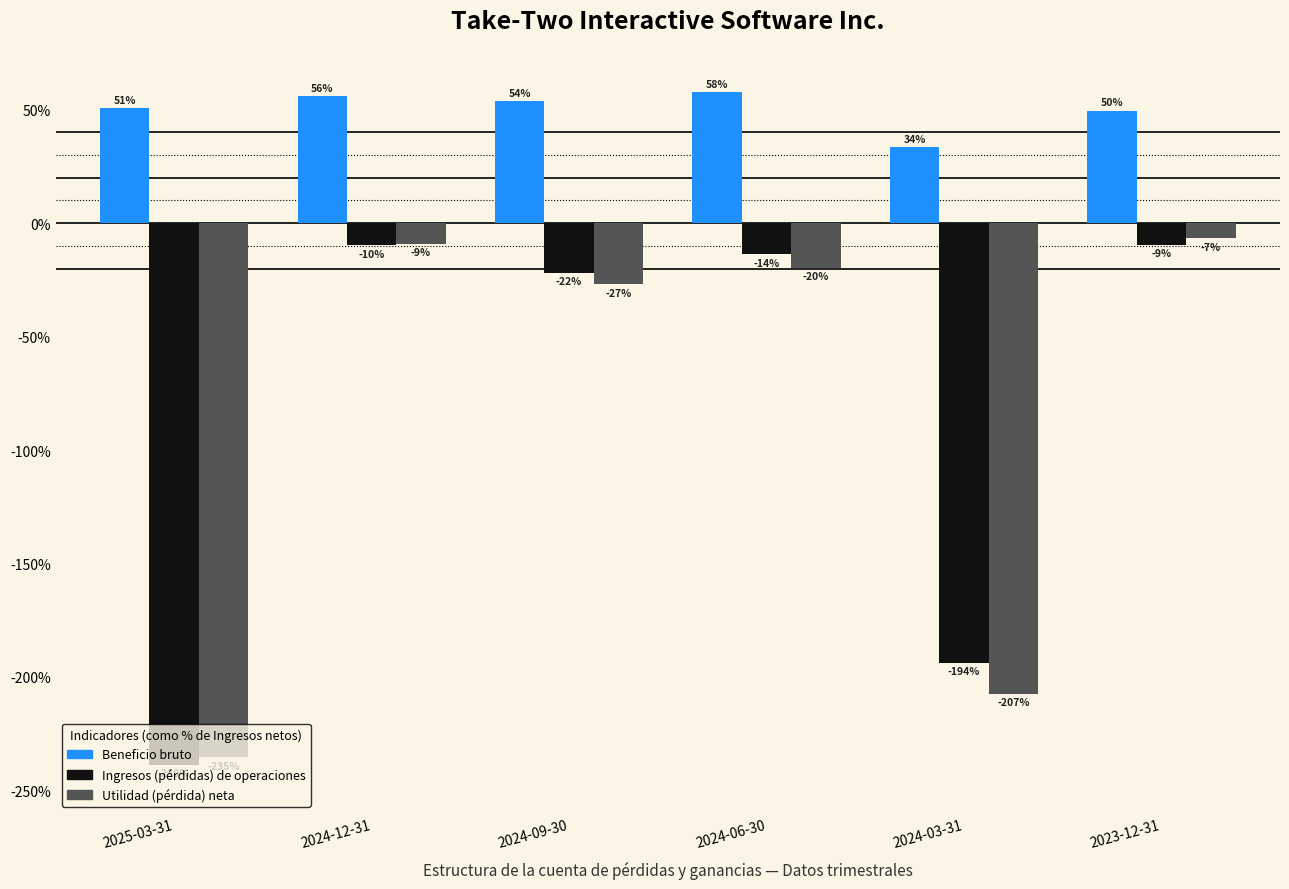

What are all the series names shown in the legend?

Beneficio bruto, Ingresos (pérdidas) de operaciones, Utilidad (pérdida) neta